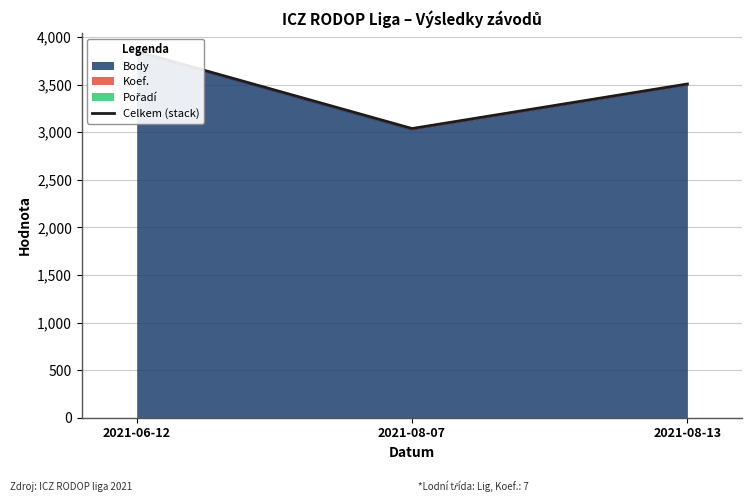

What is the difference between the maximum and second lowest values?

343